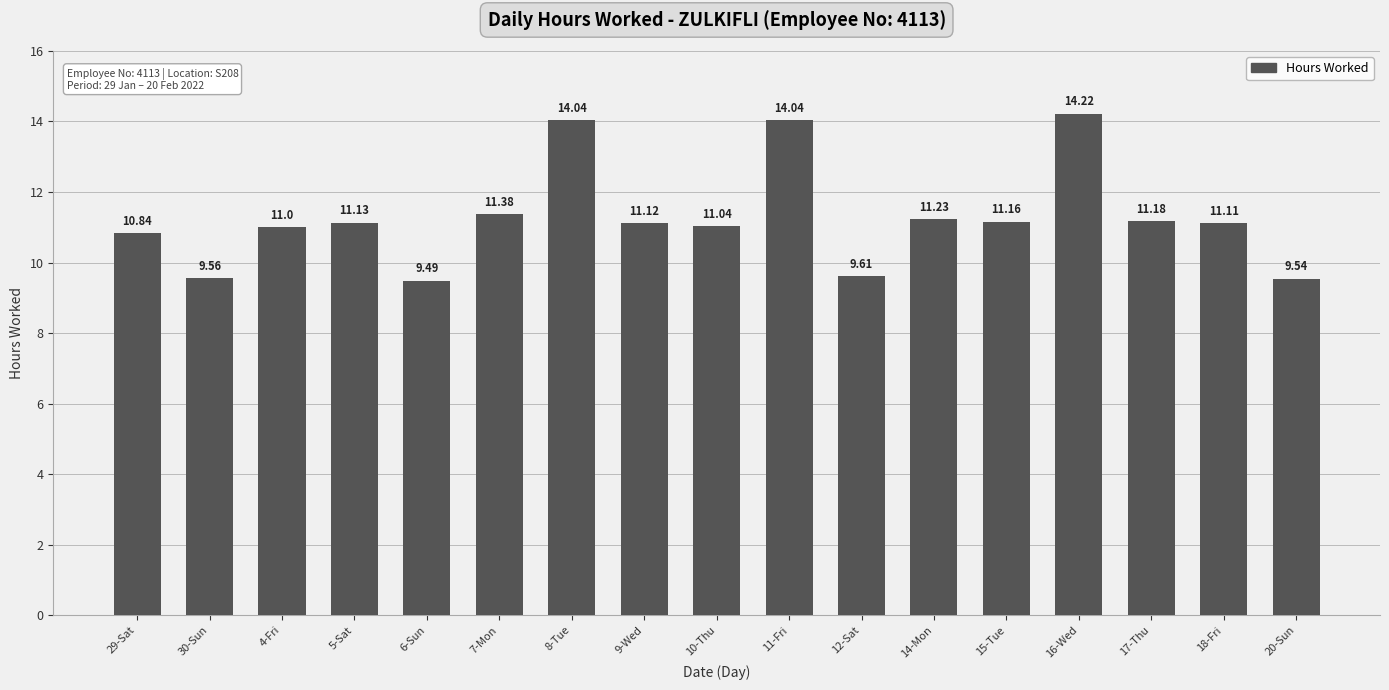

How many bars are there in total?

17